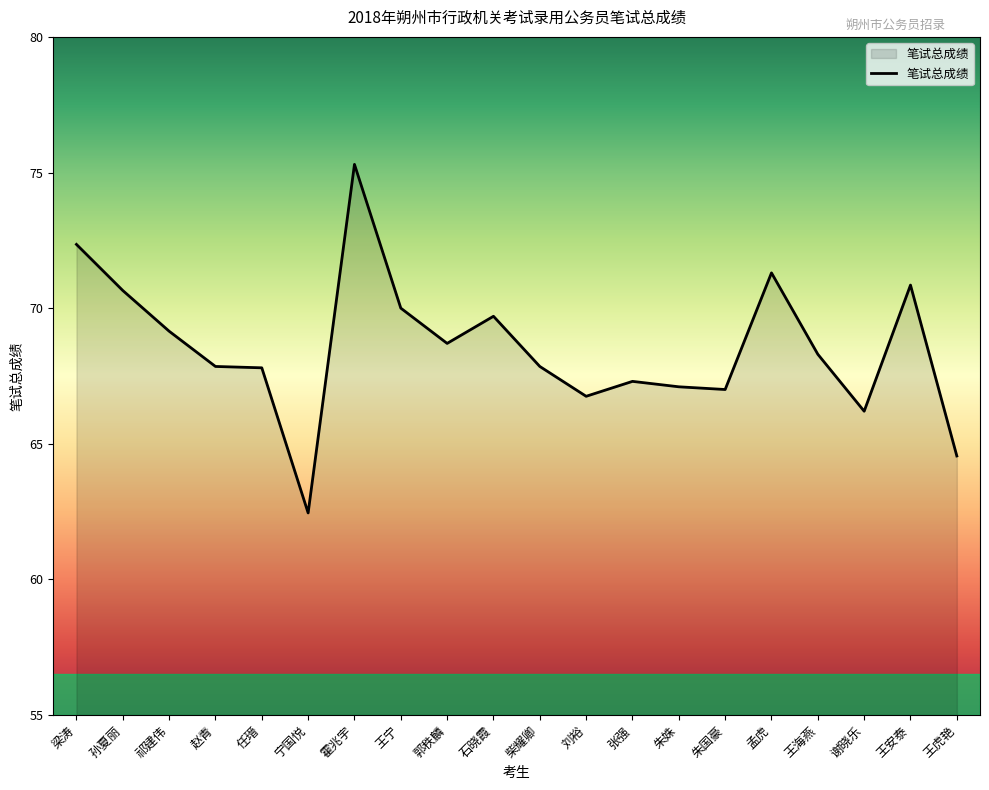

What is the difference between the values at 王虎艳 and 梁涛?

7.8